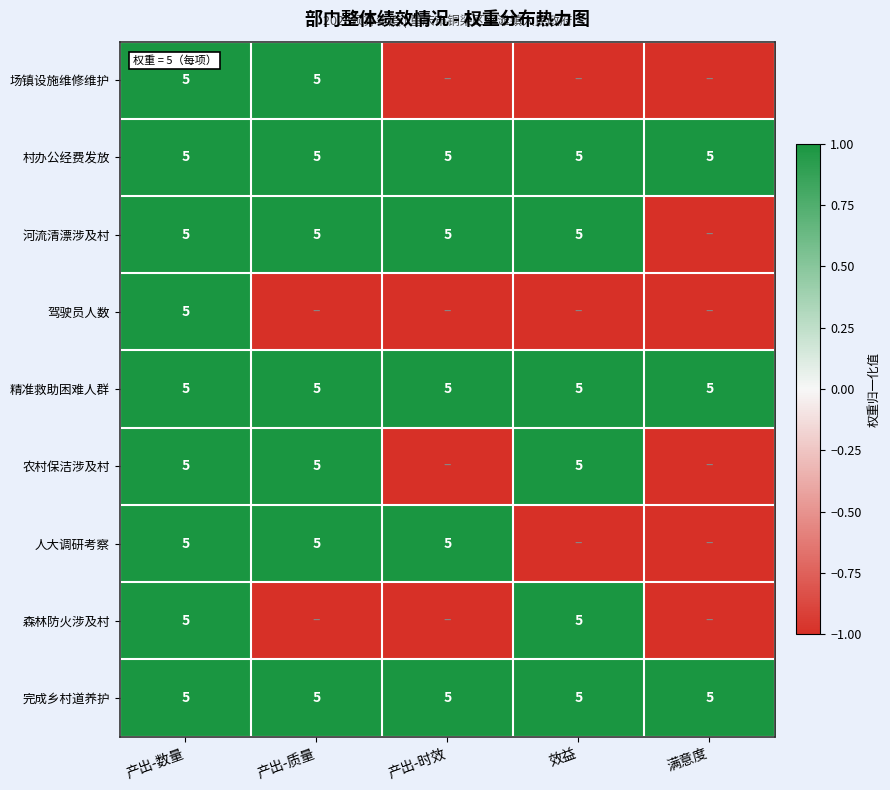

Count the number of categories in the chart.

5